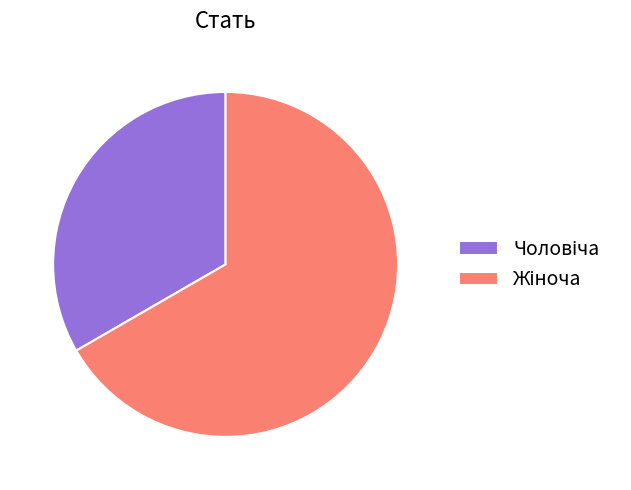

Count the number of slices in the pie.

2